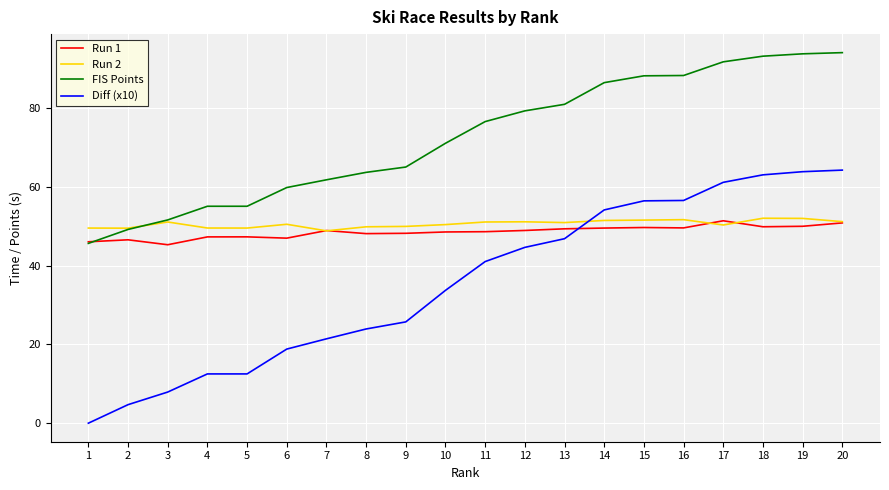

What is the average value of the Run 1 series?

48.5